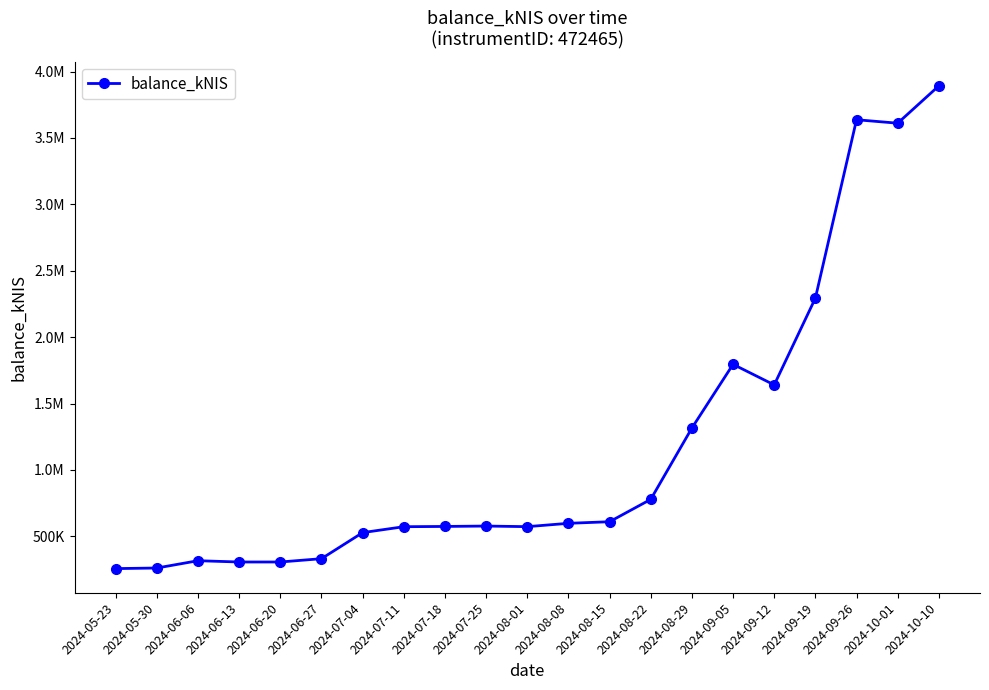

Is this an area chart (filled region under the line)?

No